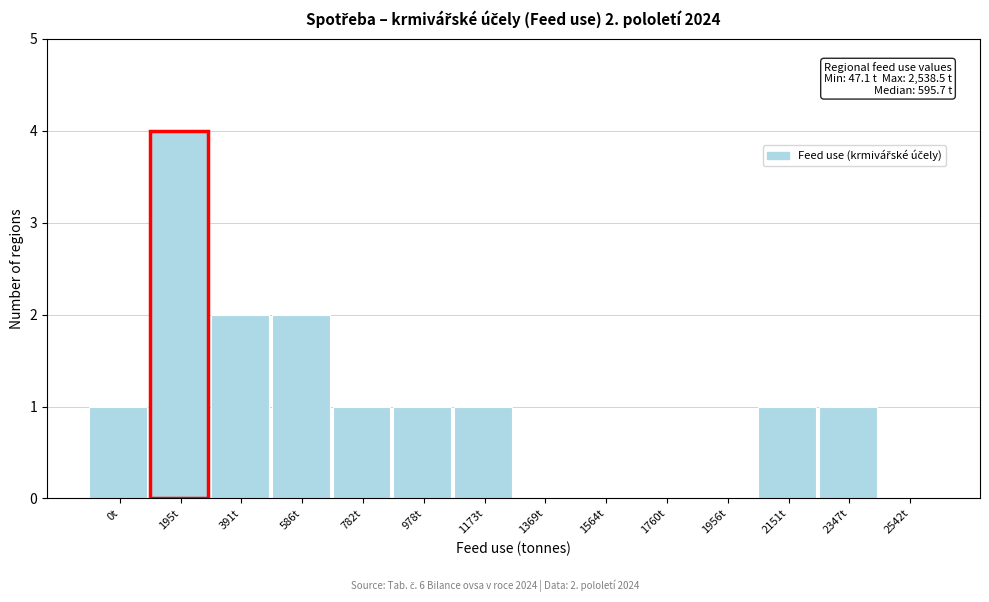

Reading left to right, what are all the values shown in this chart?

0t=1	195t=4	391t=2	586t=2	782t=1	978t=1	1173t=1	1369t=0	1564t=0	1760t=0	1956t=0	2151t=1	2347t=1	2542t=0